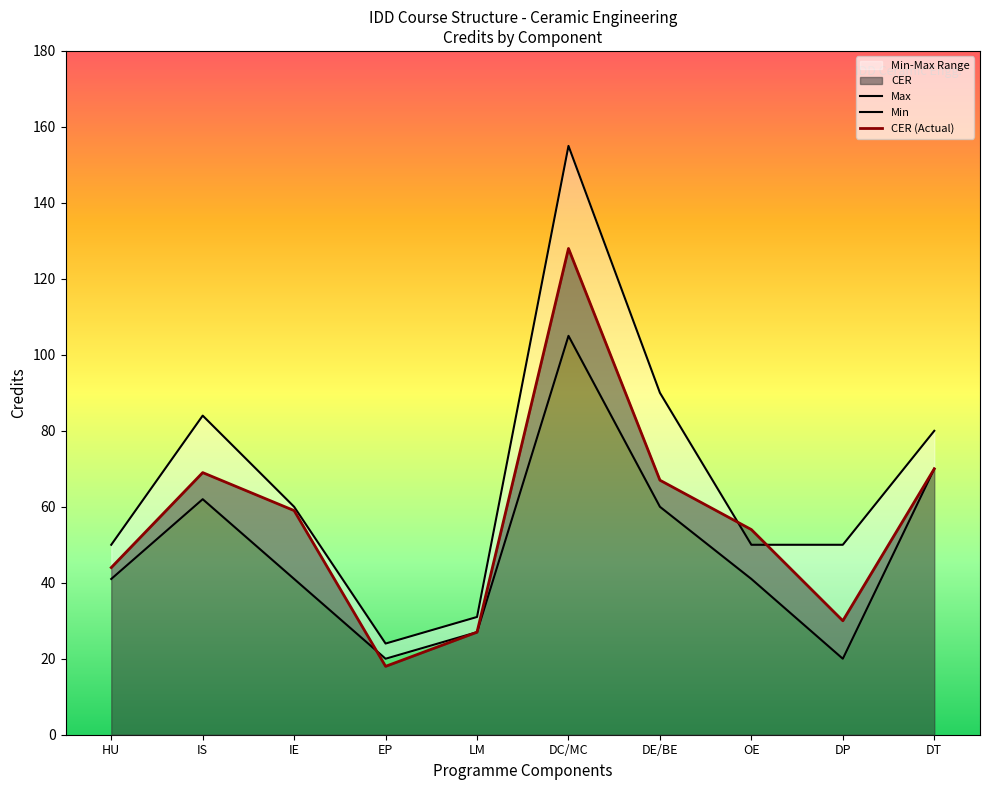

Which series has the widest spread of values?

Max